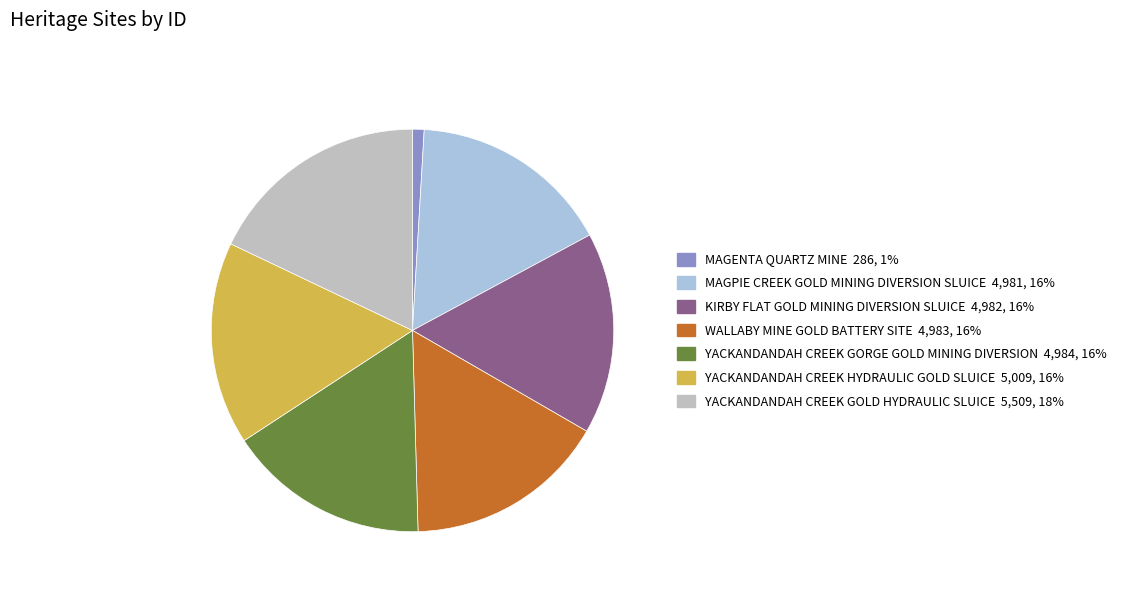

Count the number of slices in the pie.

7